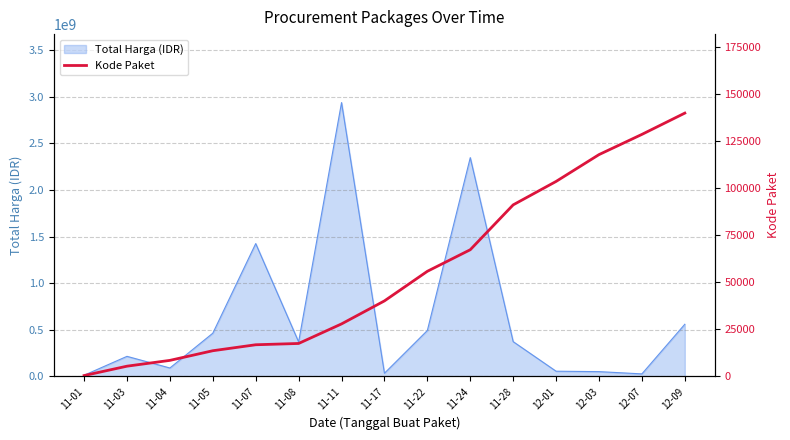

Which has a higher value, 12-07 or 11-01?

12-07